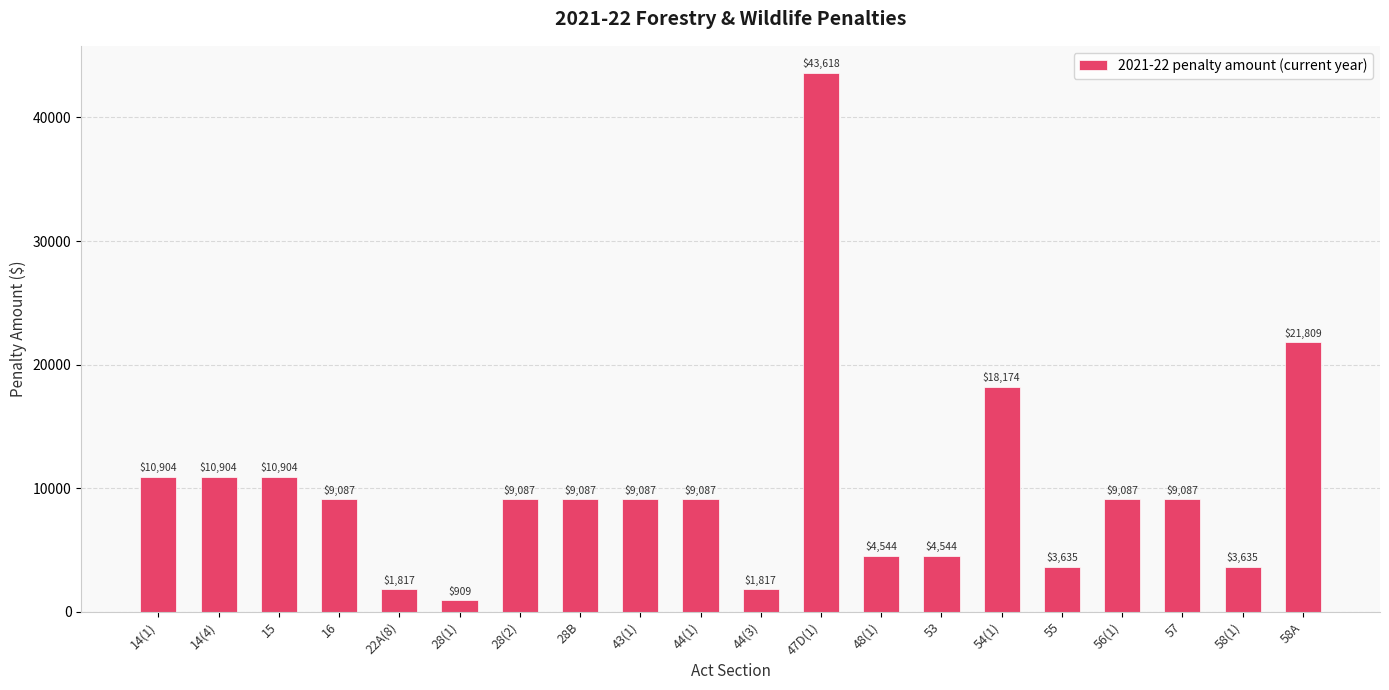

What is the average value?

10041